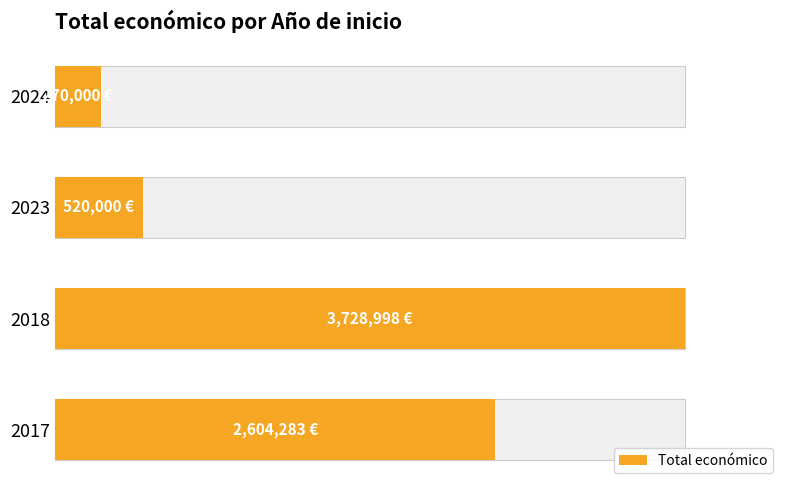

What is the greatest value displayed?

3728998